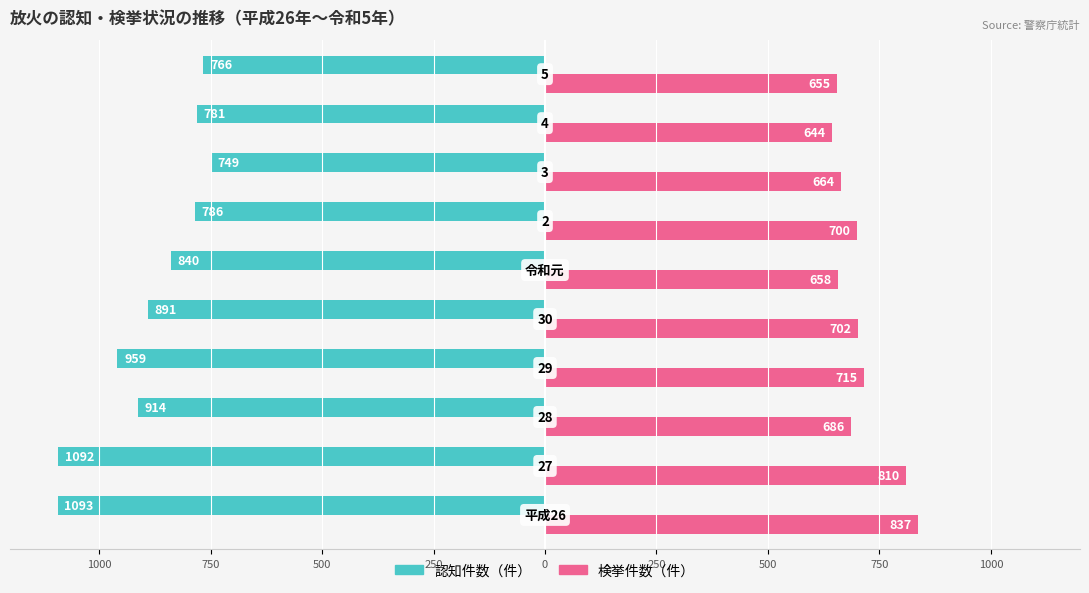

What are all the series names shown in the legend?

認知件数（件）, 検挙件数（件）